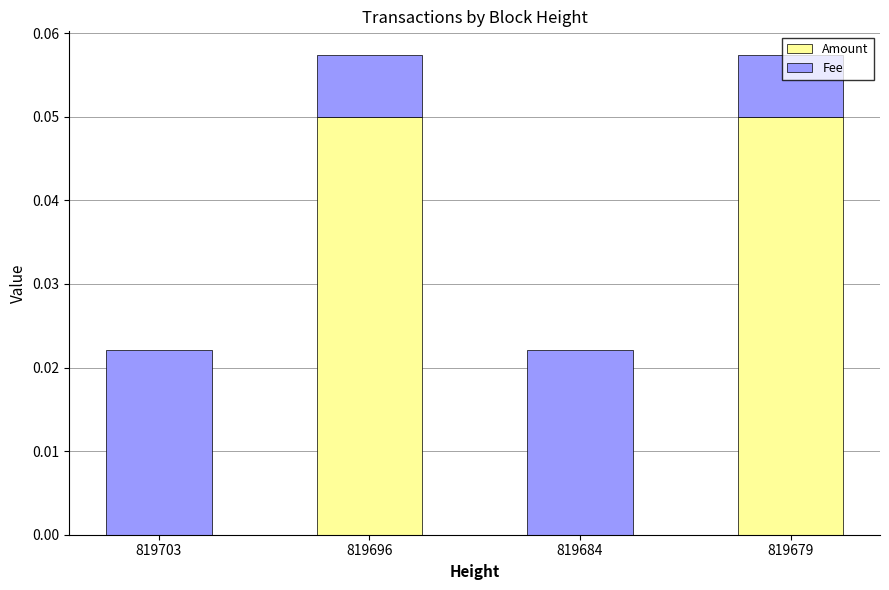

What are all the series names shown in the legend?

Amount, Fee